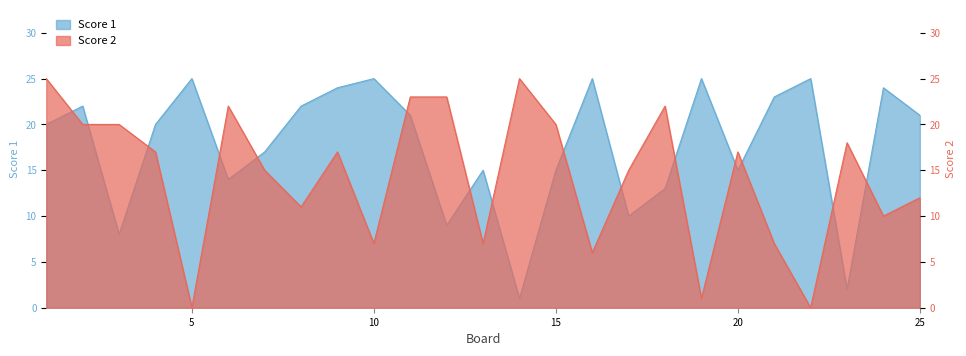

How many times do Score 1 and Score 2 cross each other?

15